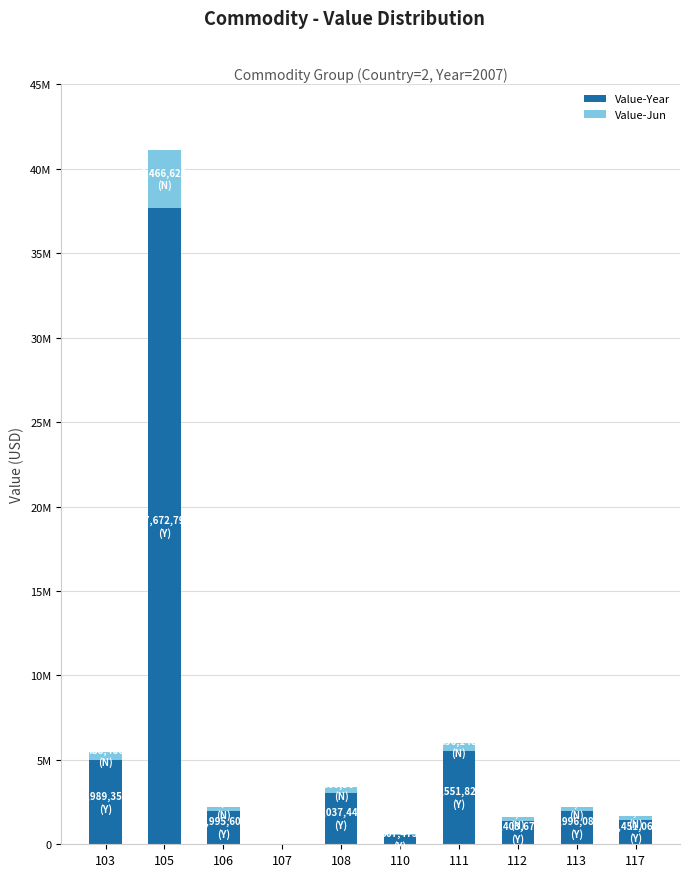

Rank the series by their average value, from highest to lowest.

Value-Year, Value-Jun